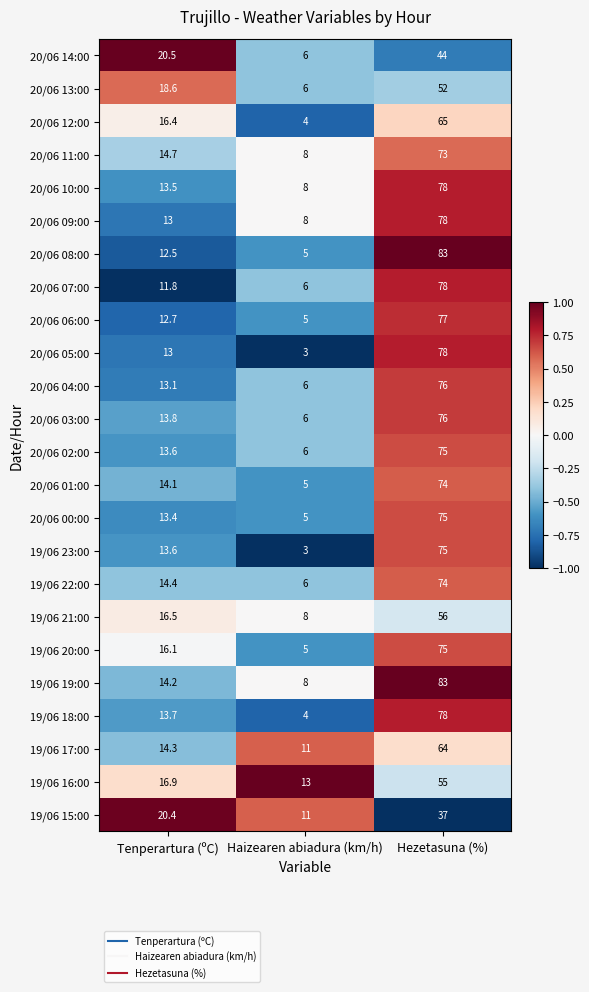

What is the average value of the 20/06 09:00 series?

33.0